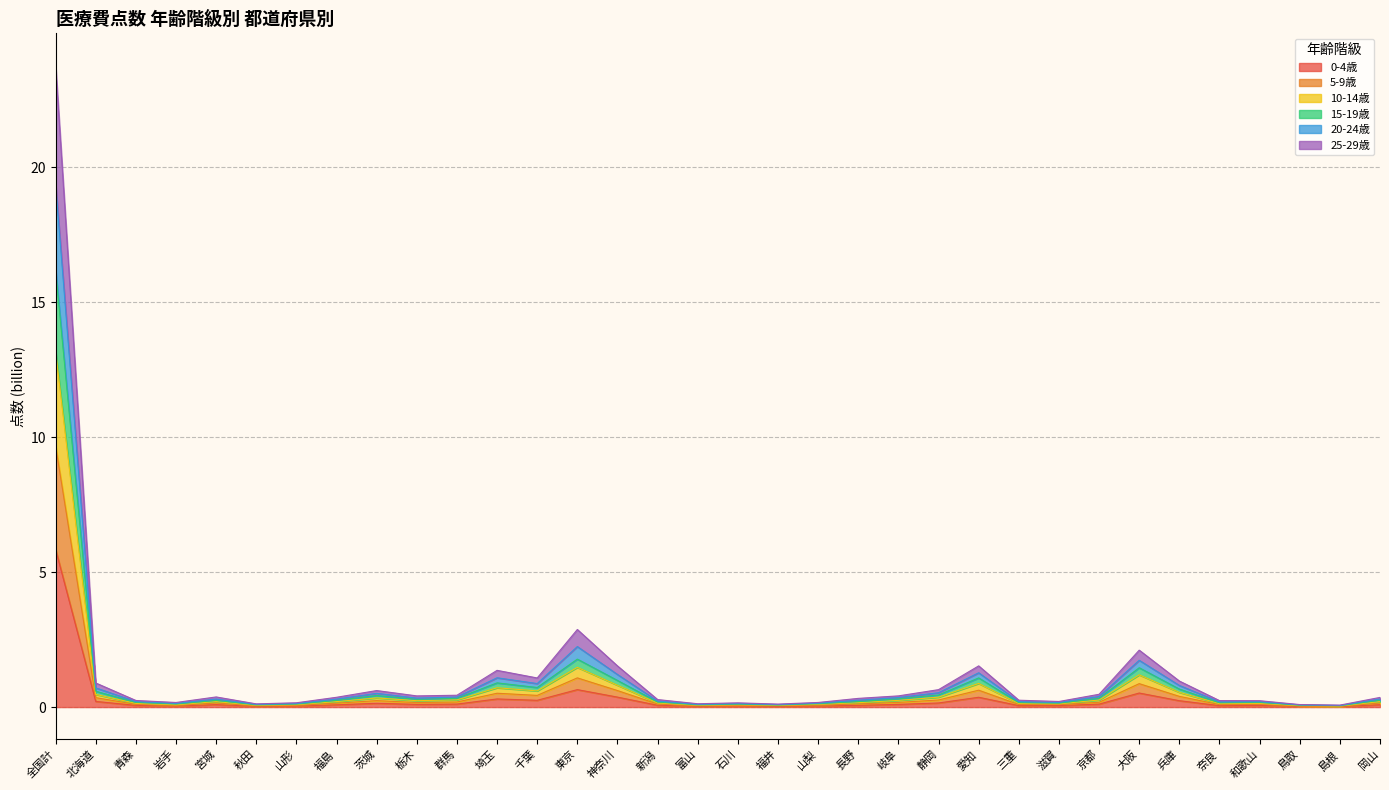

Rank the series at 宮城 from highest to lowest value.

20-24歳, 25-29歳, 10-14歳, 5-9歳, 15-19歳, 0-4歳